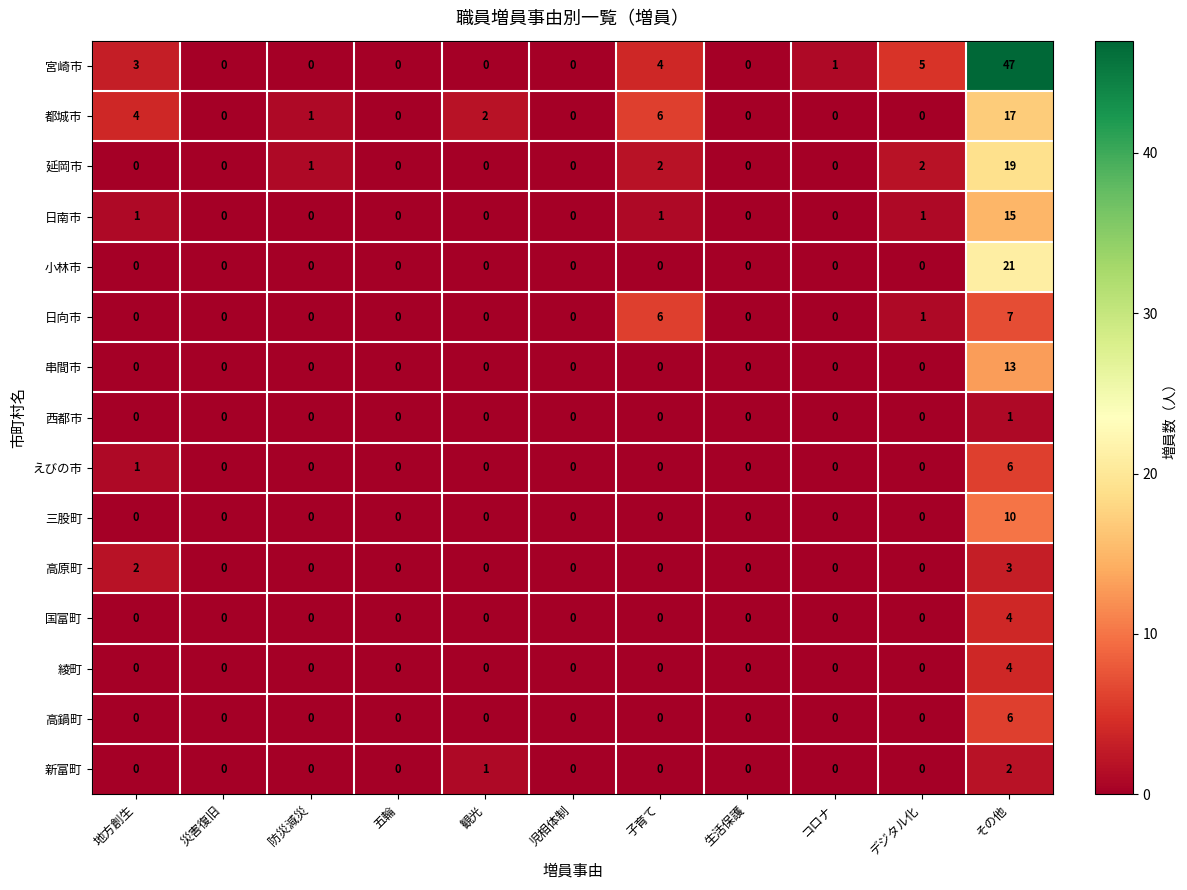

Which series has the largest total across all categories?

宮崎市